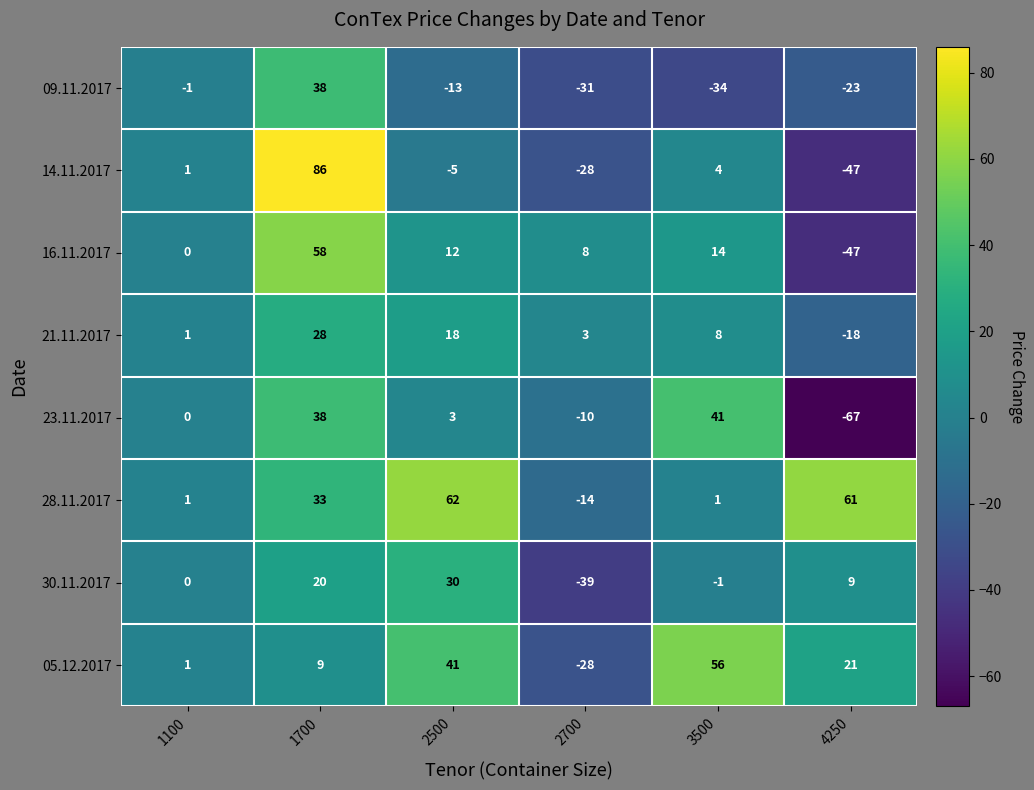

What is the difference between the maximum and minimum values in the 14.11.2017 series?

133